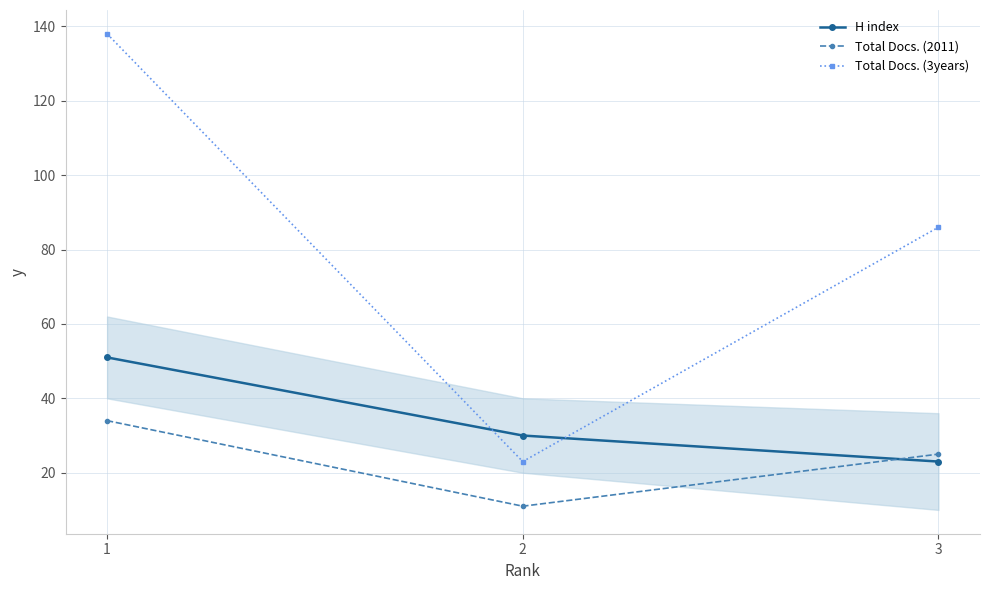

At how many categories does at least one series exceed 13?

3